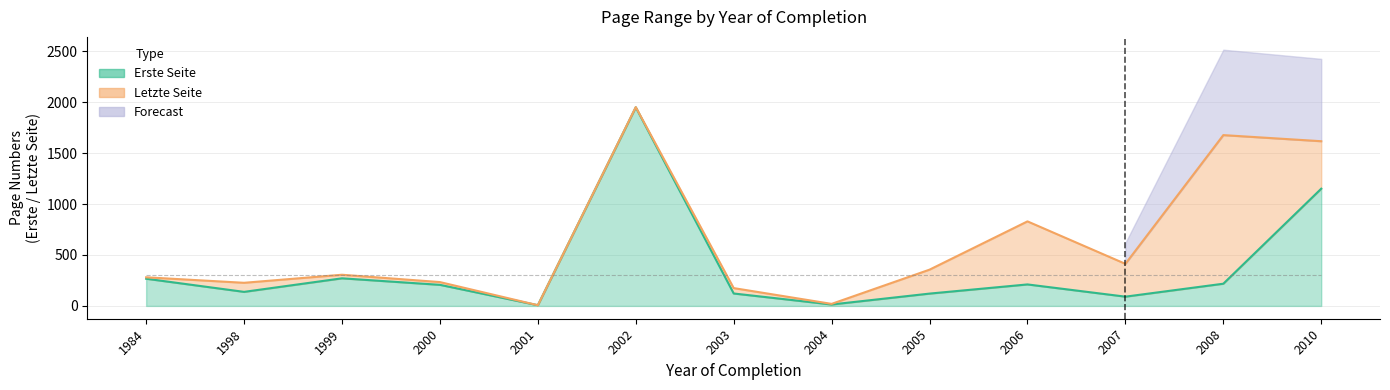

How many data points in Letzte Seite are less than 306?

6